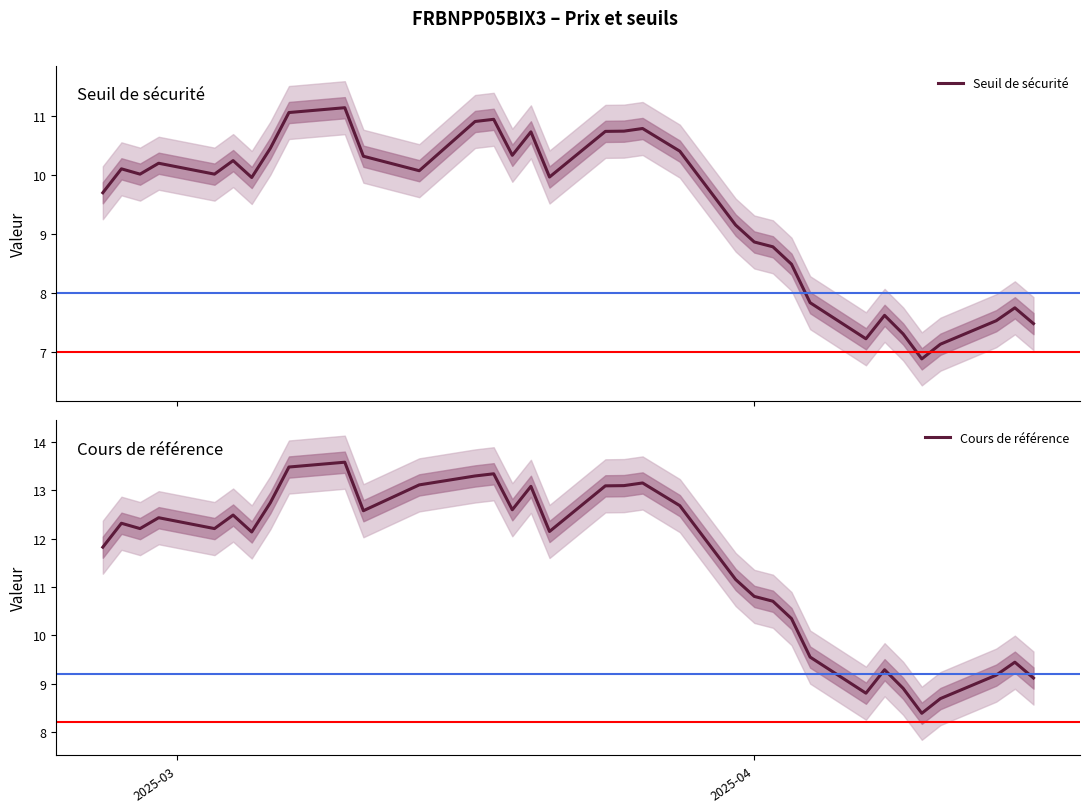

What is the difference between the maximum and minimum values in the Cours de référence series?

5.2